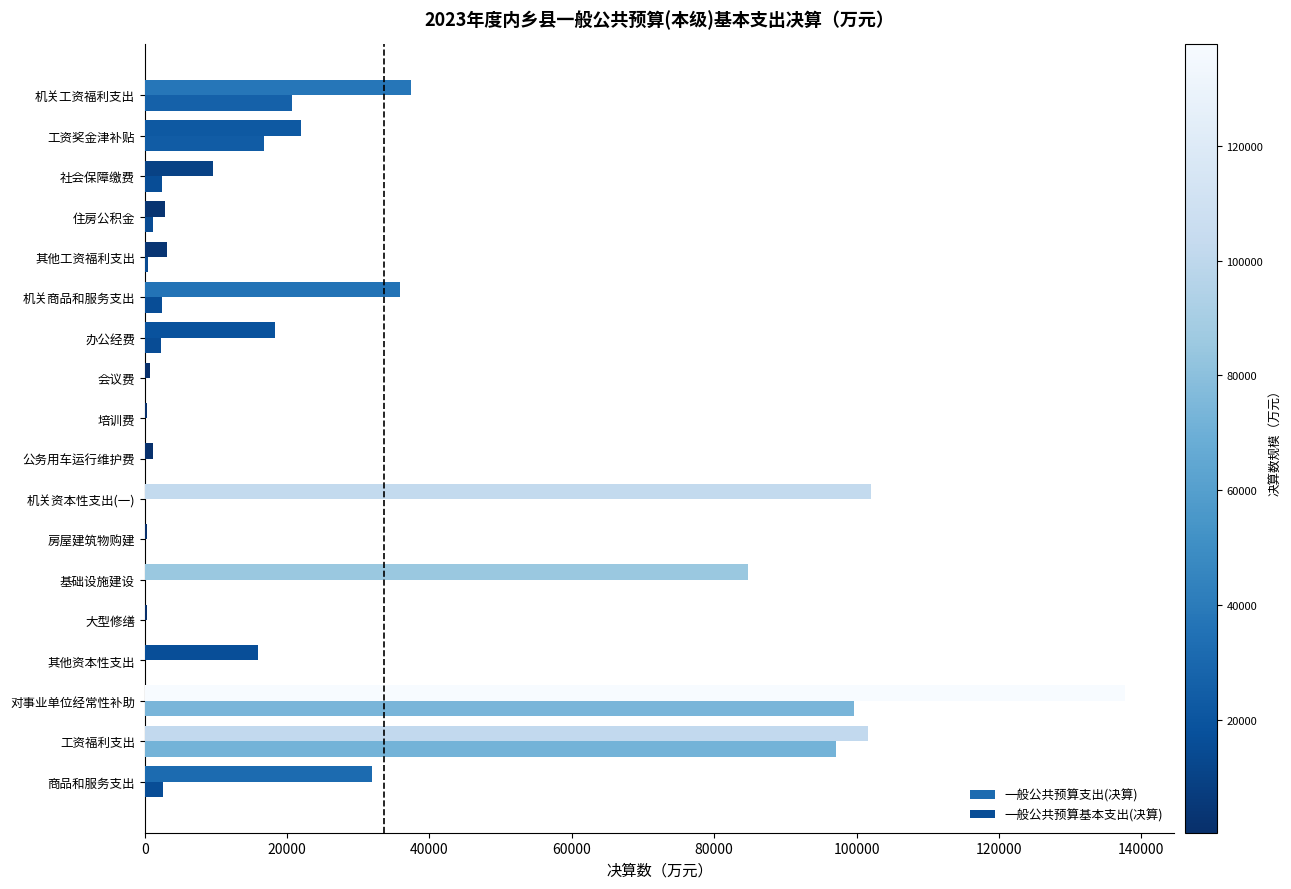

What are all the series names shown in the legend?

一般公共预算支出(决算), 一般公共预算基本支出(决算)